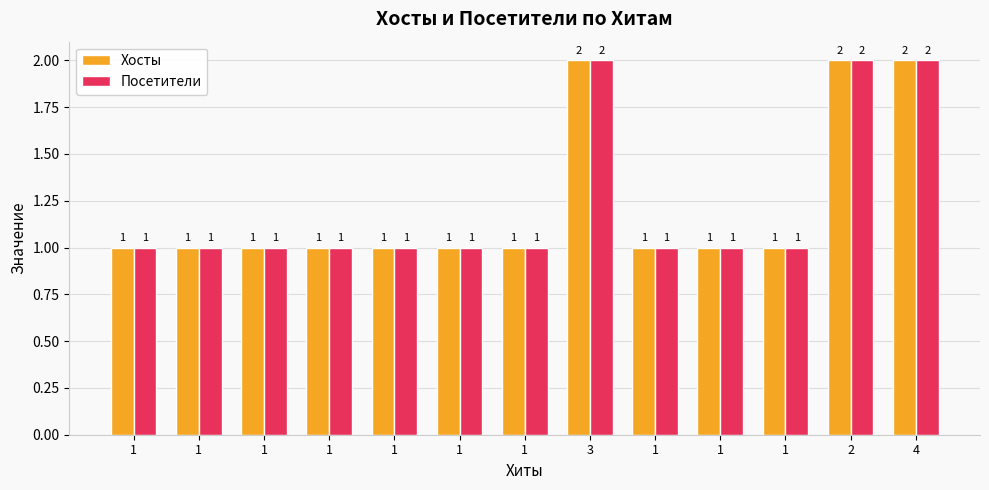

Count the number of data series in this chart.

2